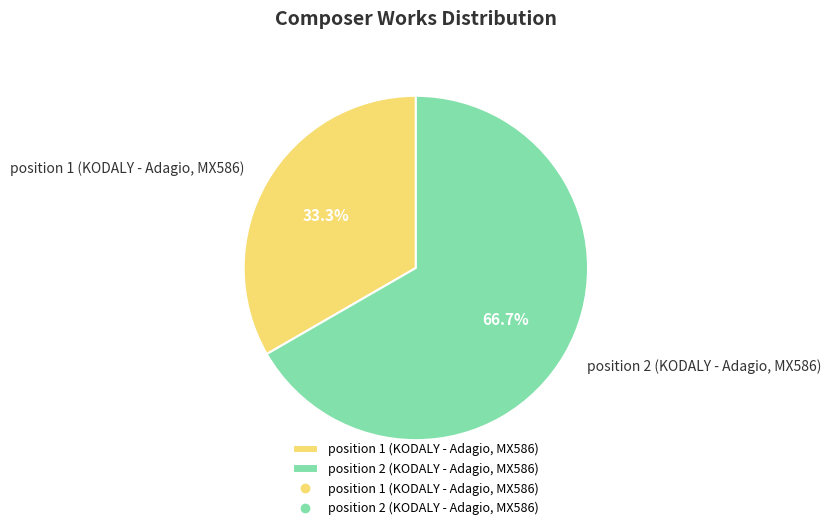

How many slices are in this pie chart?

2